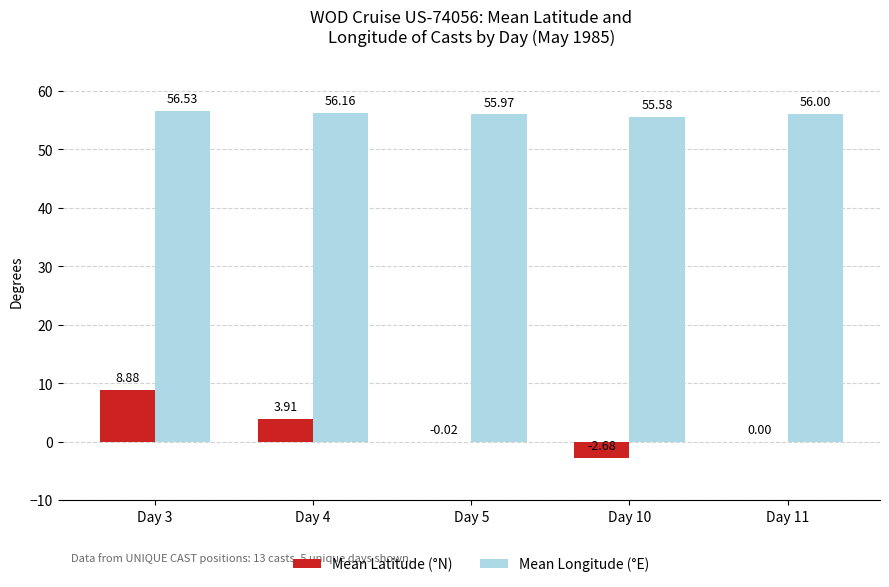

Are the bars grouped side by side (vs. stacked)?

Yes